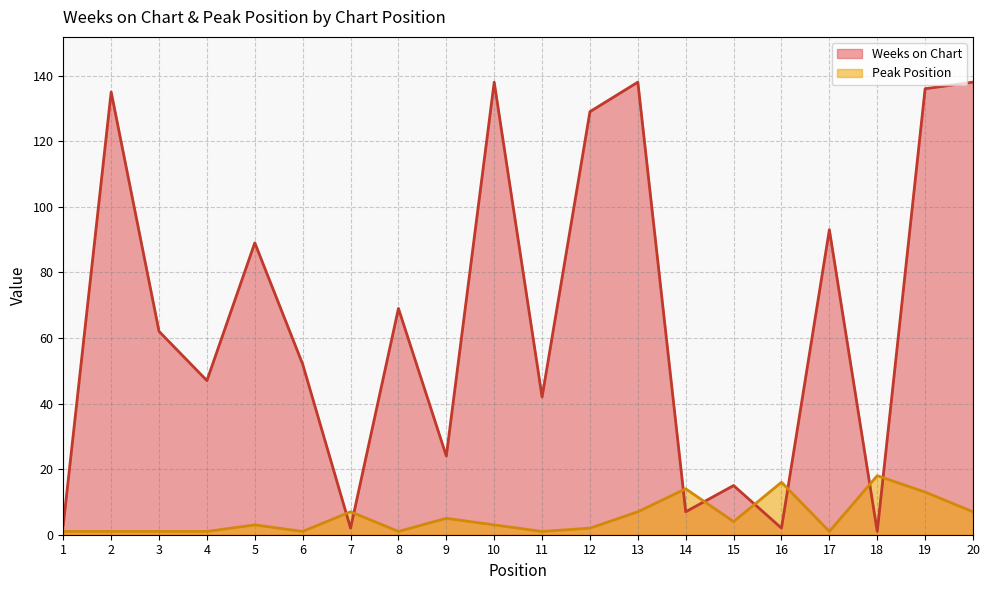

What is the difference between the Peak Position values at 19 and 14?

1